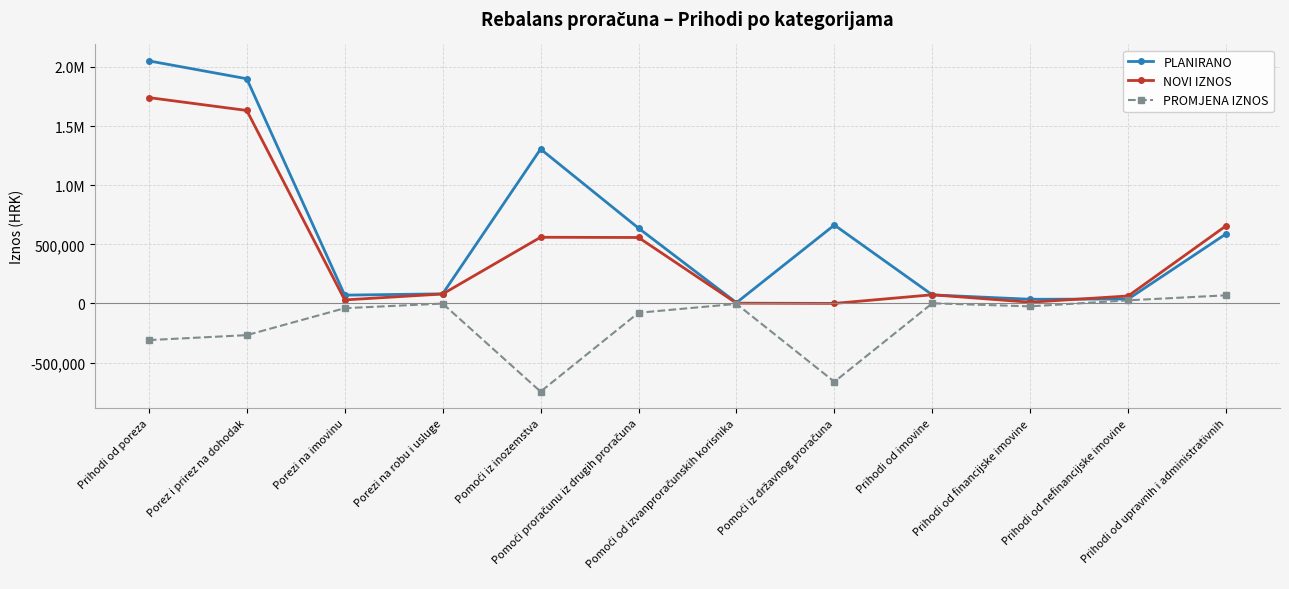

The value of PROMJENA IZNOS at Porezi na imovinu is -69445.8. True or false?

False